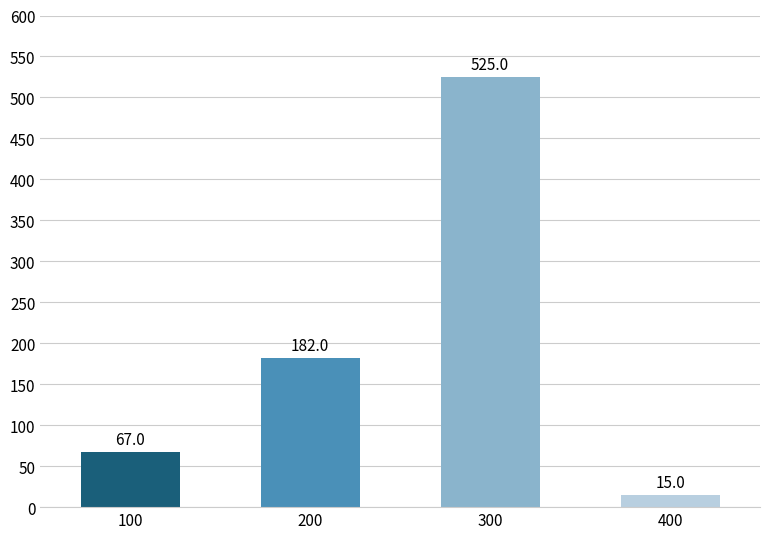

How many series are shown in this chart?

1